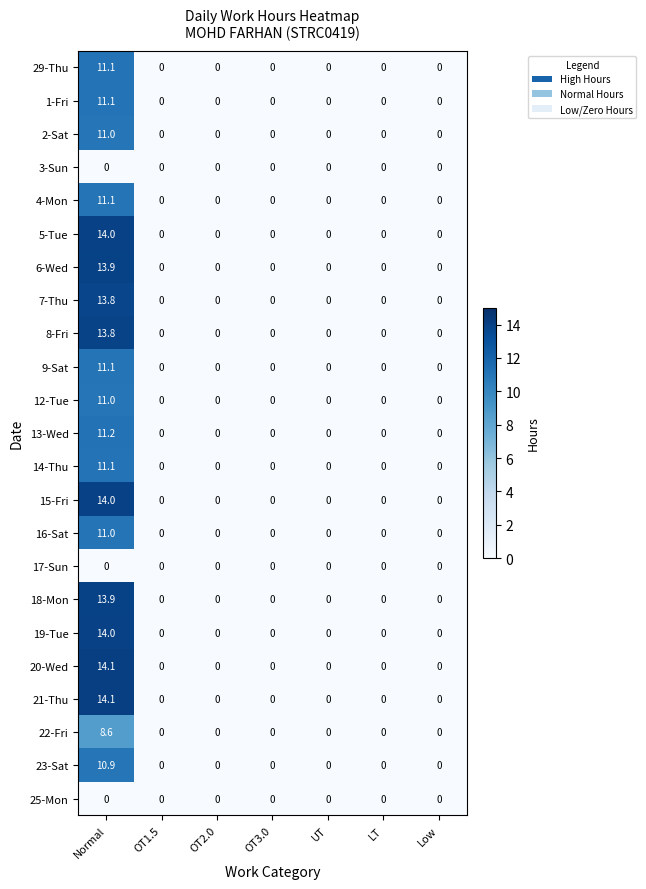

Is the value of 12-Tue at LT greater than the value of 19-Tue at Normal?

No